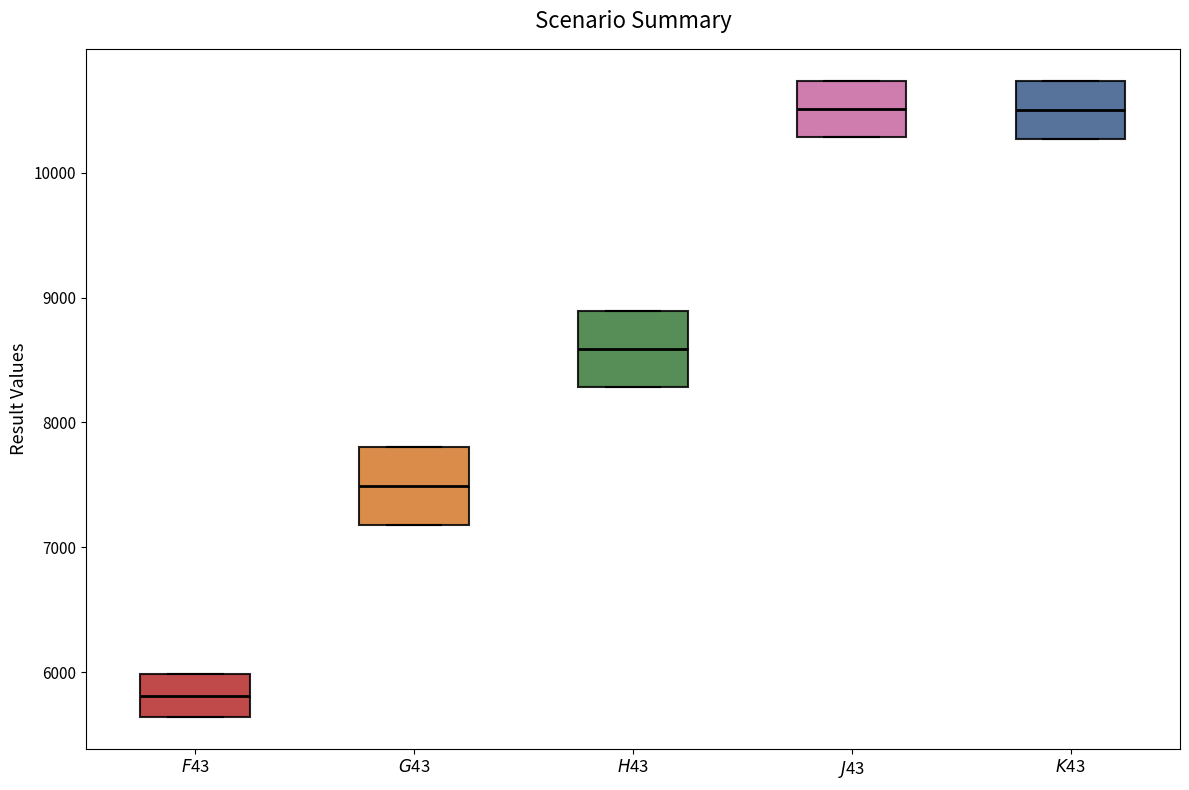

Where is the lower edge of the box for $K$43 on the y-axis? The values are not printed on the chart, so give them approximately, as read against the axis.

10300